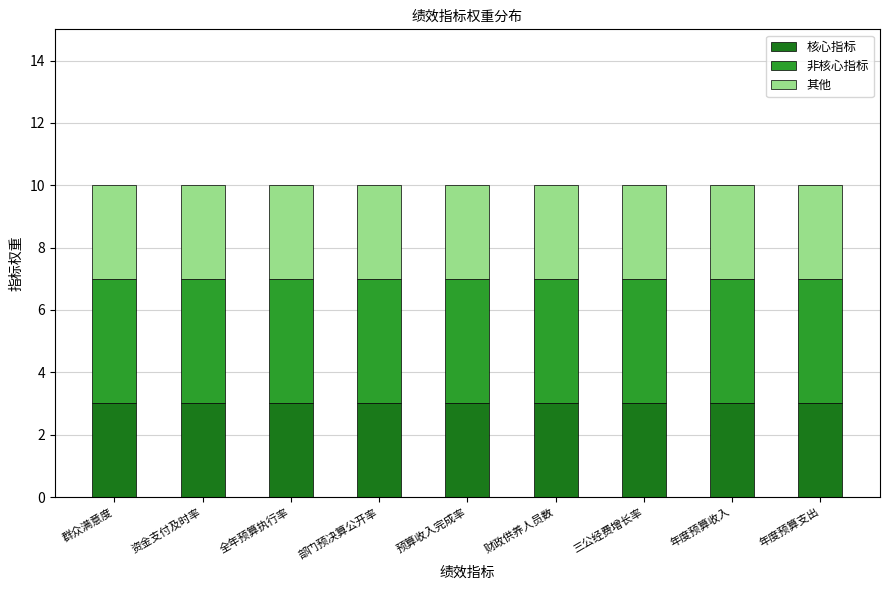

What is the sum of the 核心指标 values at 三公经费增长率 and 全年预算执行率?

6